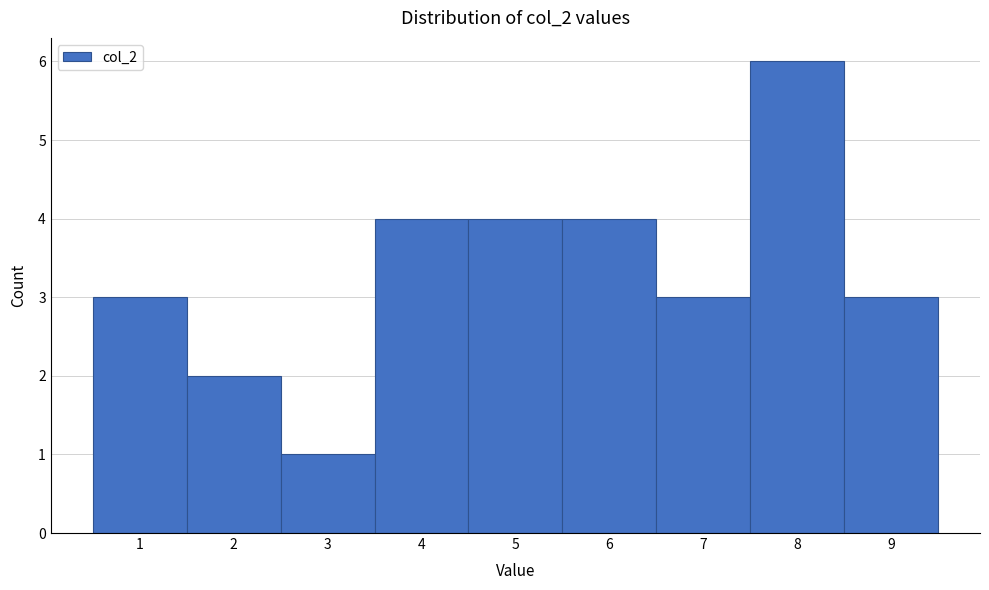

Reading left to right, transcribe this chart: for each bar, give the range it covers on the x-axis and its height. The values are not printed on the chart, so give them approximately, as read against the axis.

0.5 to 1.5: 3
1.5 to 2.5: 2
2.5 to 3.5: 1
3.5 to 4.5: 4
4.5 to 5.5: 4
5.5 to 6.5: 4
6.5 to 7.5: 3
7.5 to 8.5: 6
8.5 to 9.5: 3